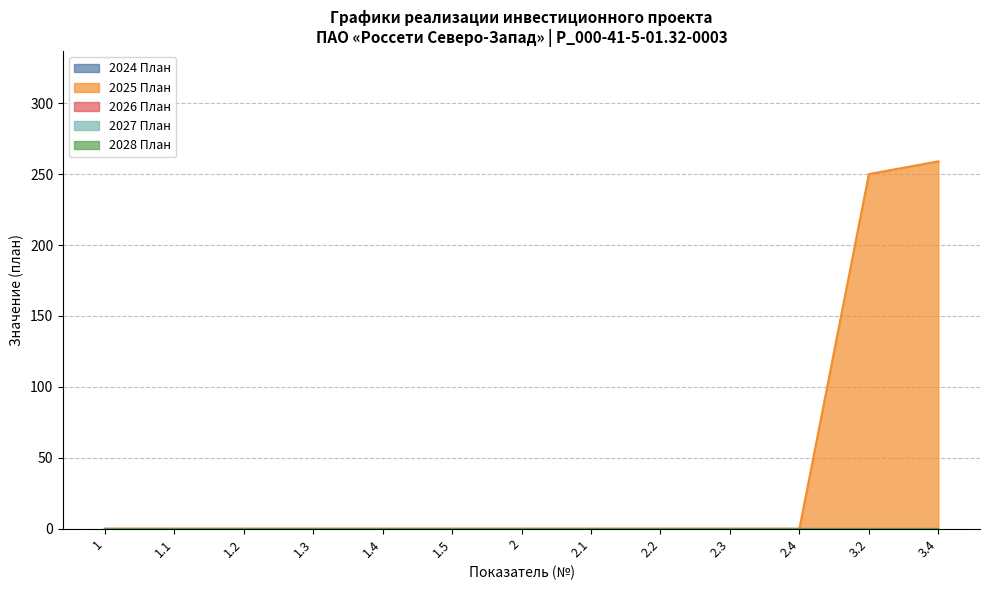

How many lines are shown in the chart?

5